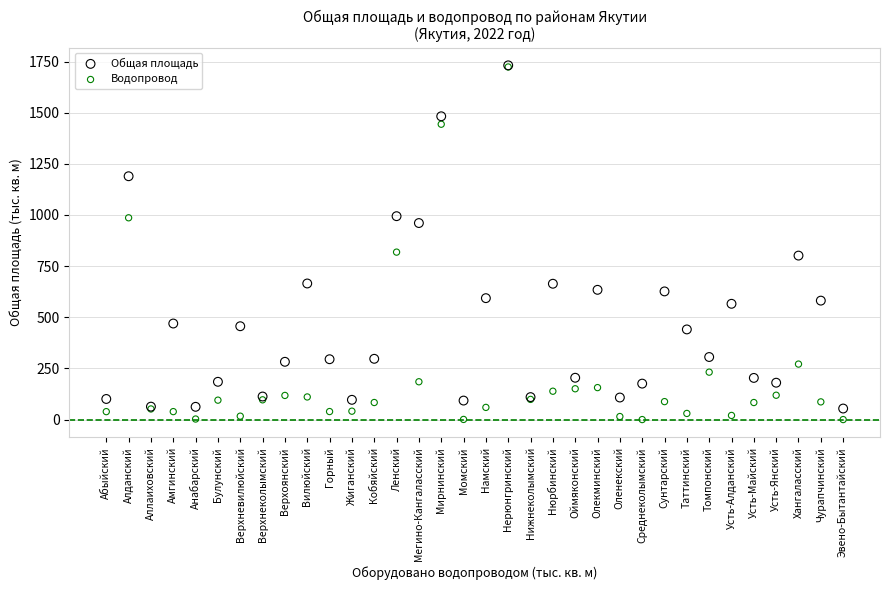

Which series has the largest Y range (max minus min)?

Водопровод